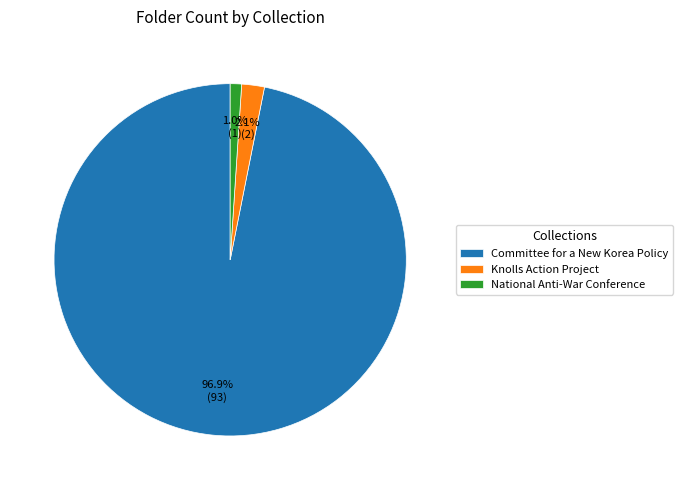

Which slice represents more than half of the pie?

Committee for a New Korea Policy